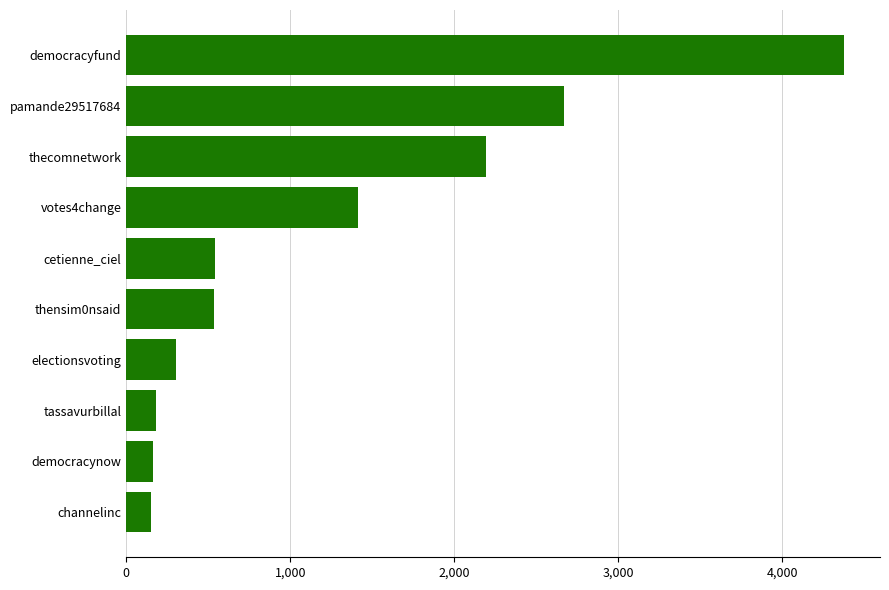

What is the approximate value at tassavurbillal?

180.7